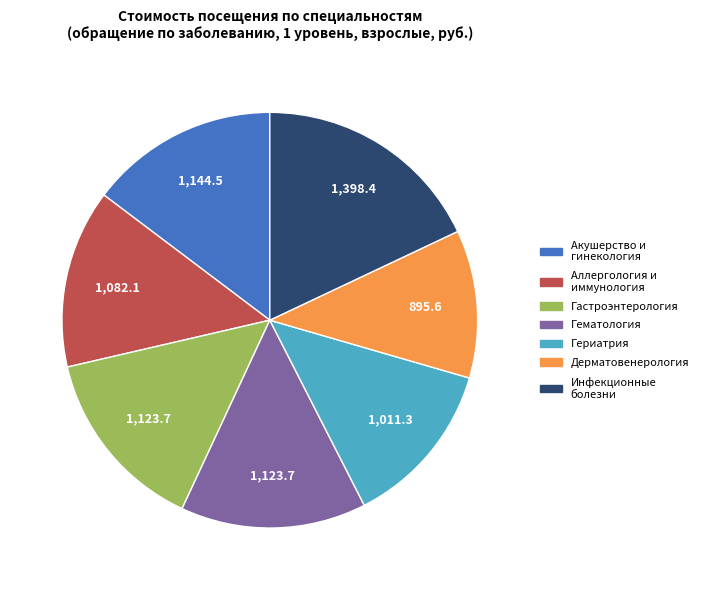

Count the number of slices in the pie.

7